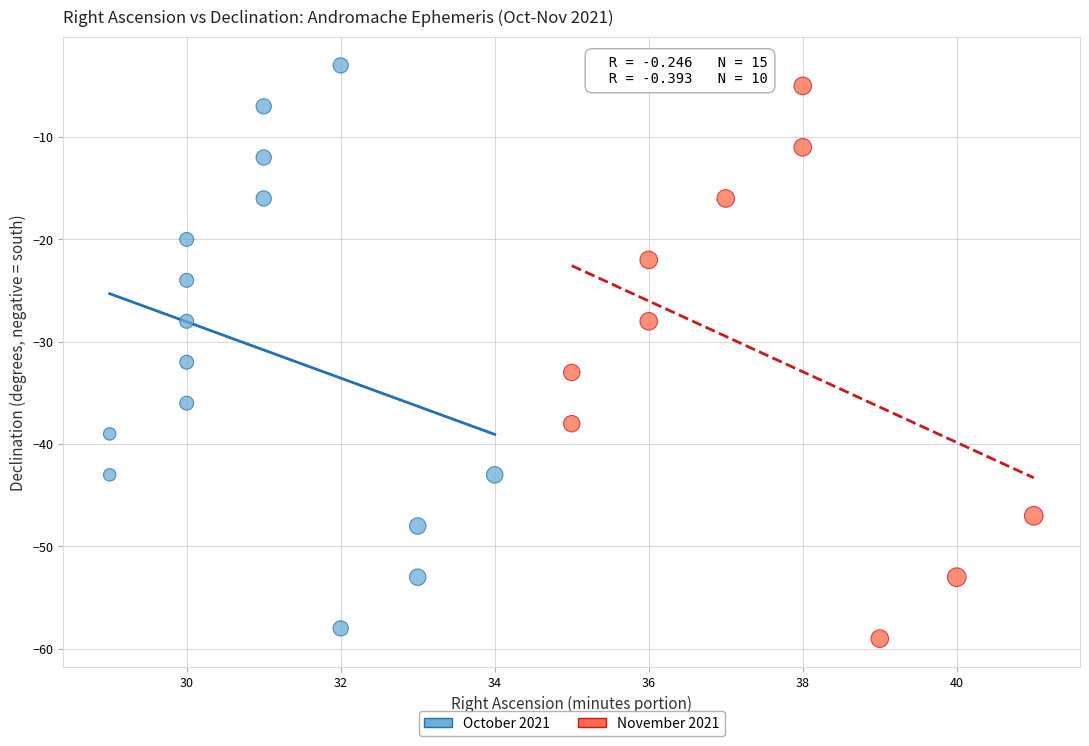

Which series has the largest Y range (max minus min)?

October 2021